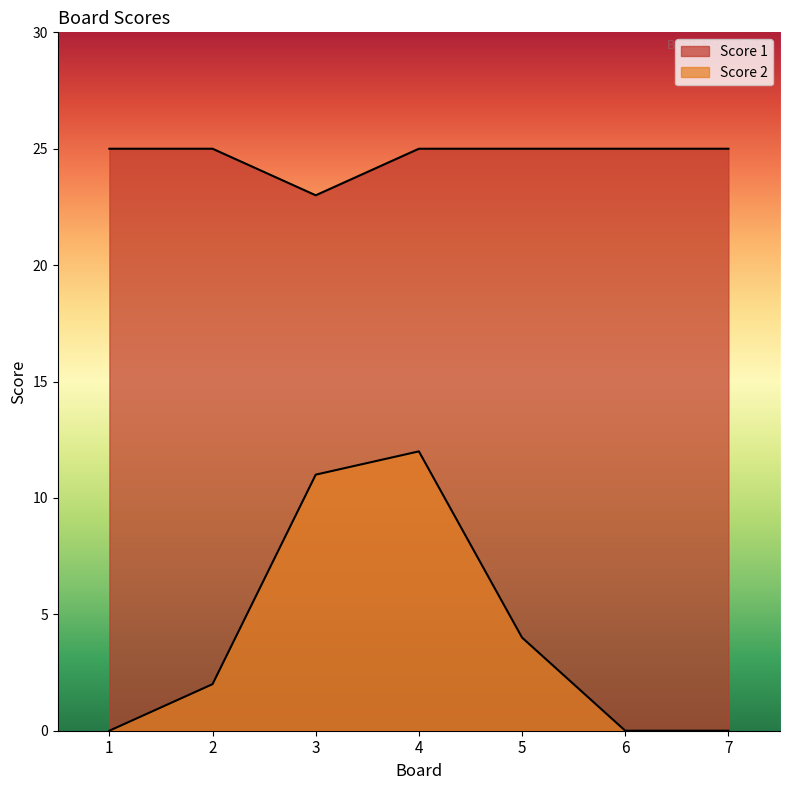

Where is the first local maximum for Score 2?

4